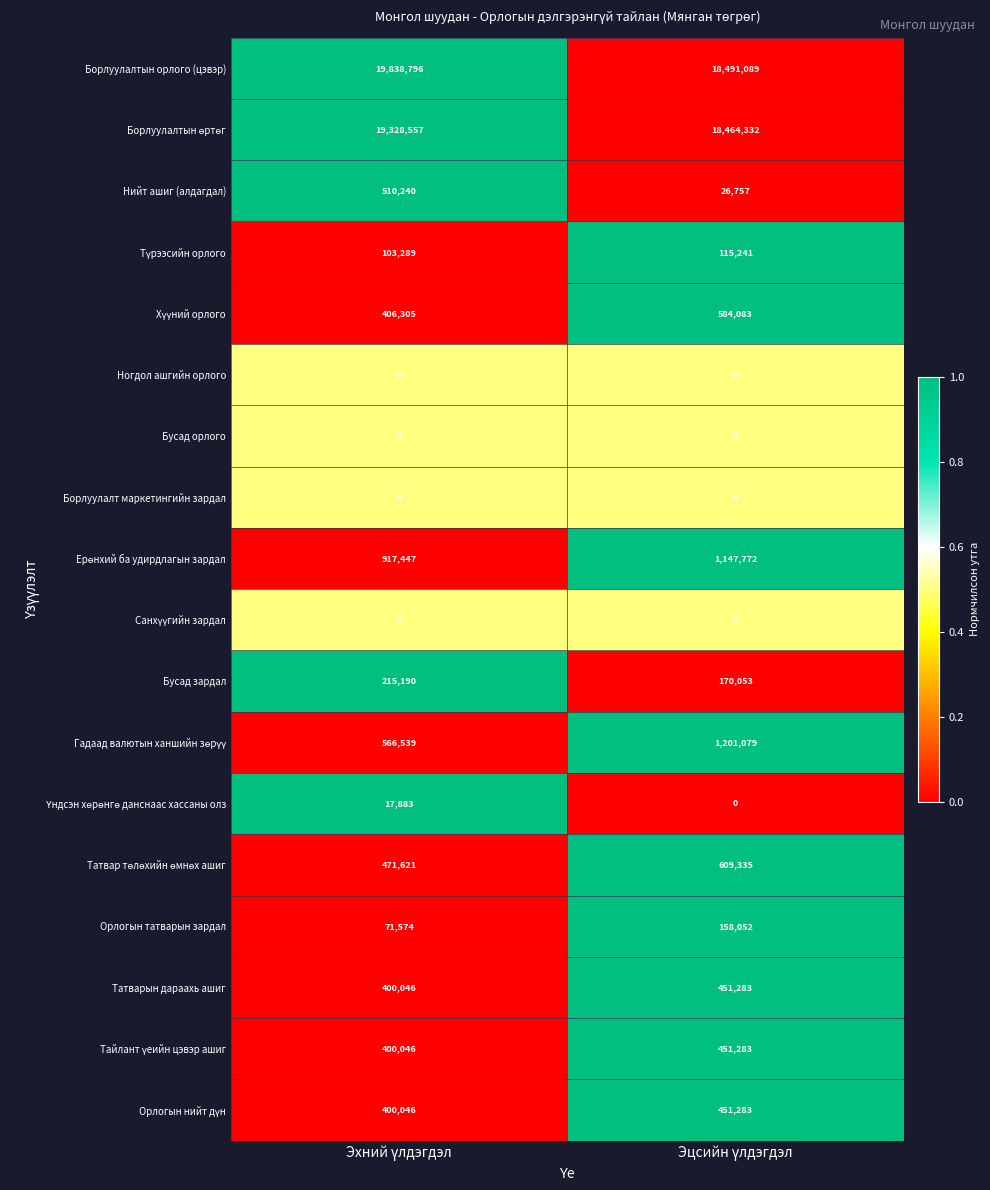

Which series has the largest total across all categories?

Борлуулалтын орлого (цэвэр)